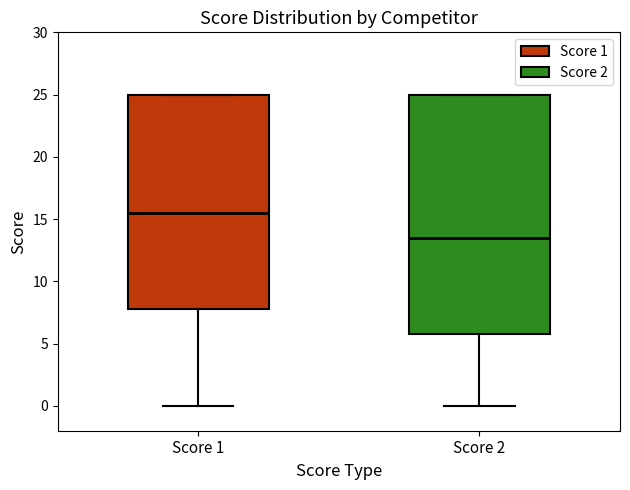

Which box has the highest median line?

Score 1